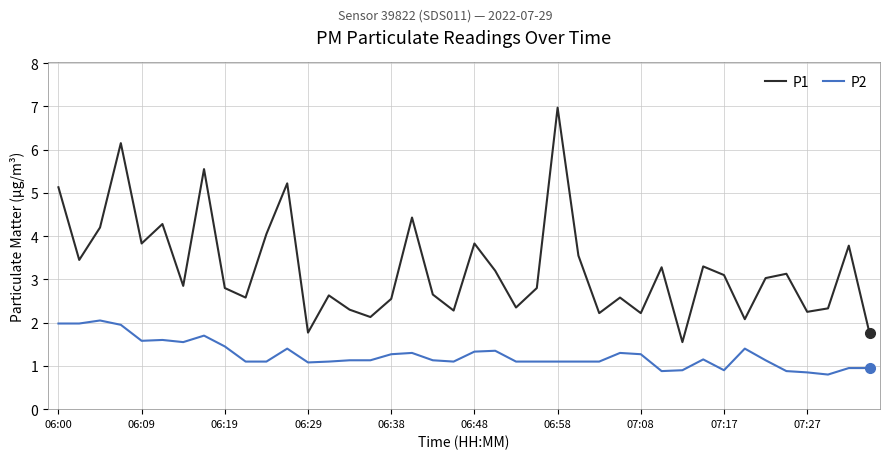

What is the difference between the second highest and second lowest values in the P1 series?

4.4